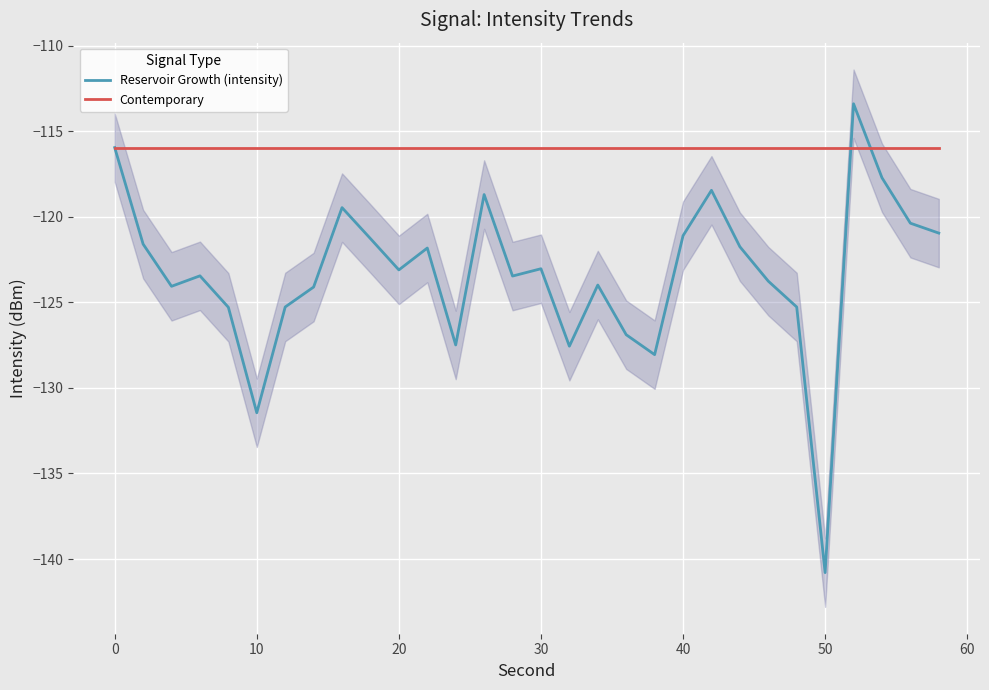

Which series has the widest spread of values?

Reservoir Growth (intensity)